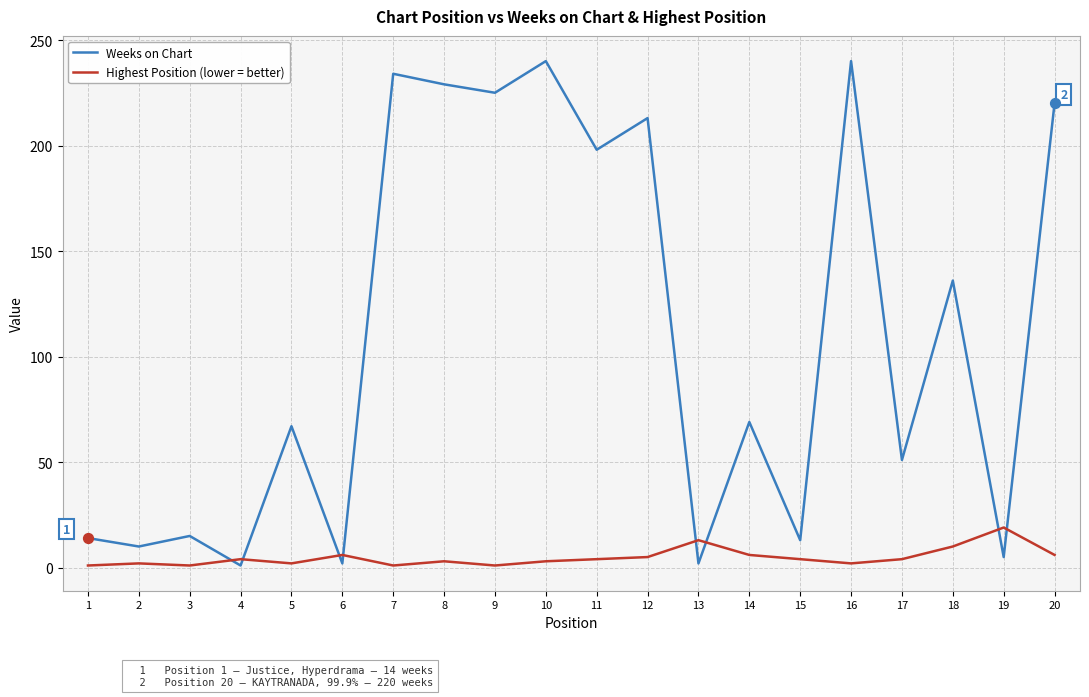

Is the value of Weeks on Chart at 16 greater than the value of Highest Position (lower = better) at 4?

Yes